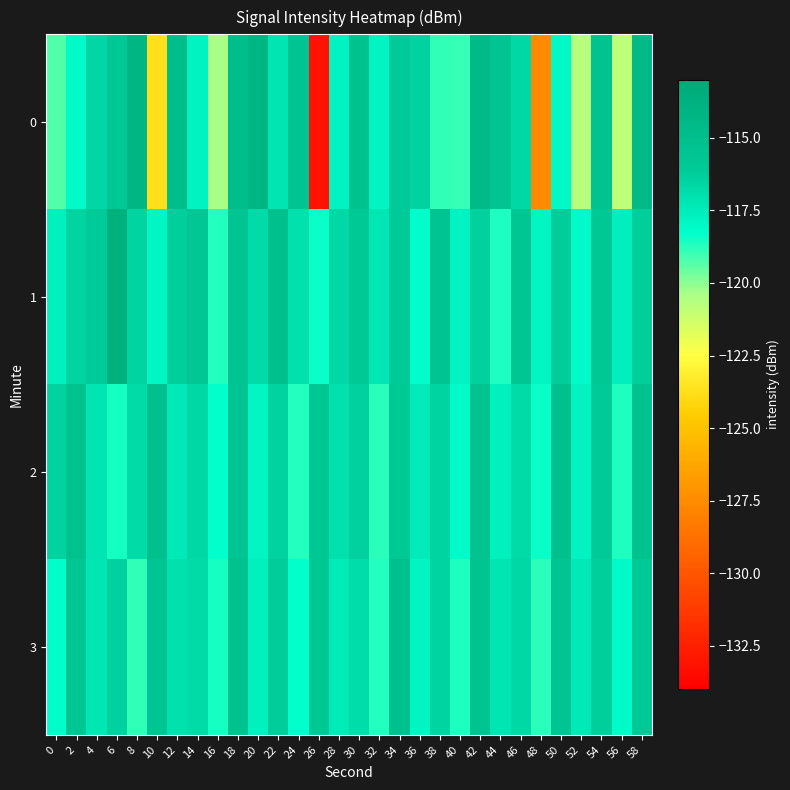

At 28, list the series in order from largest to smallest.

1, 2, 3, 0